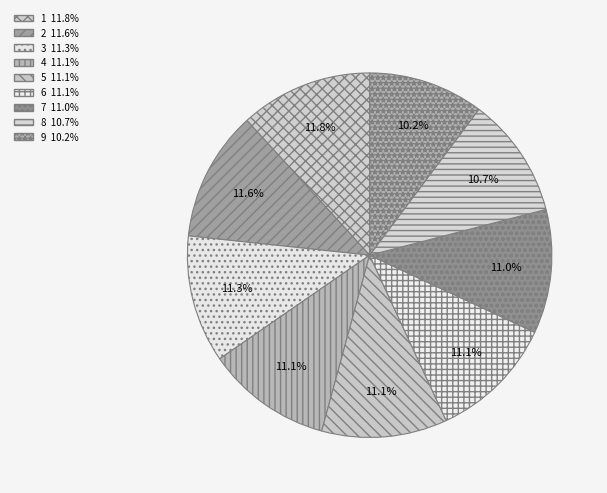

How many segments does this pie chart have?

9